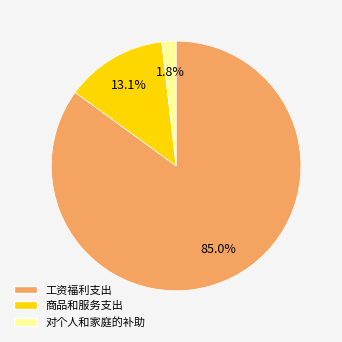

Which slice is the smallest?

对个人和家庭的补助